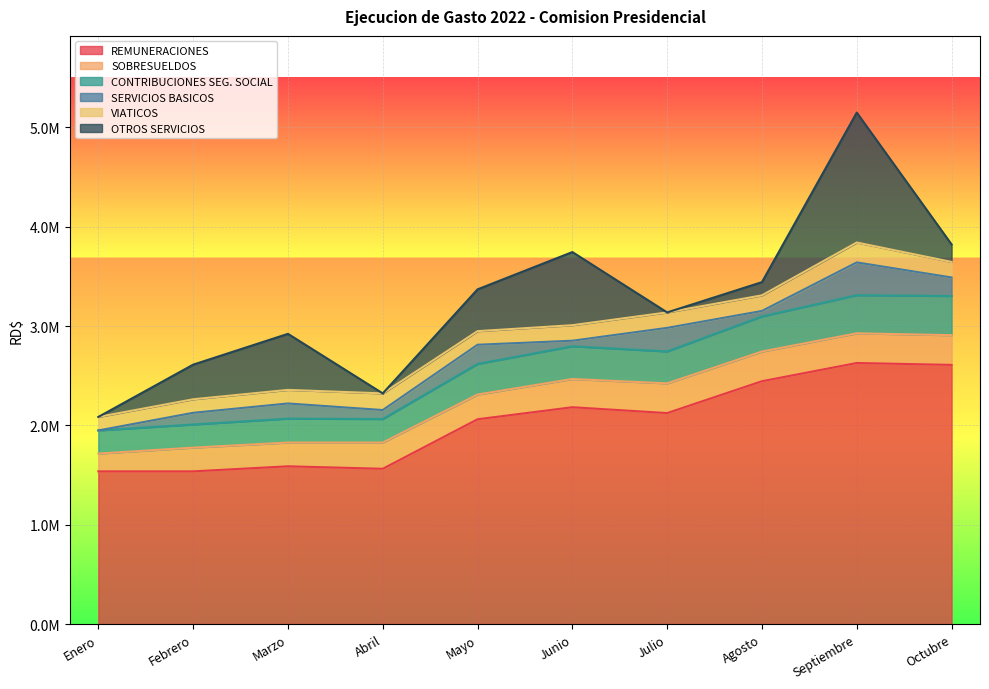

What is the lowest value of the VIATICOS series?

136200.0